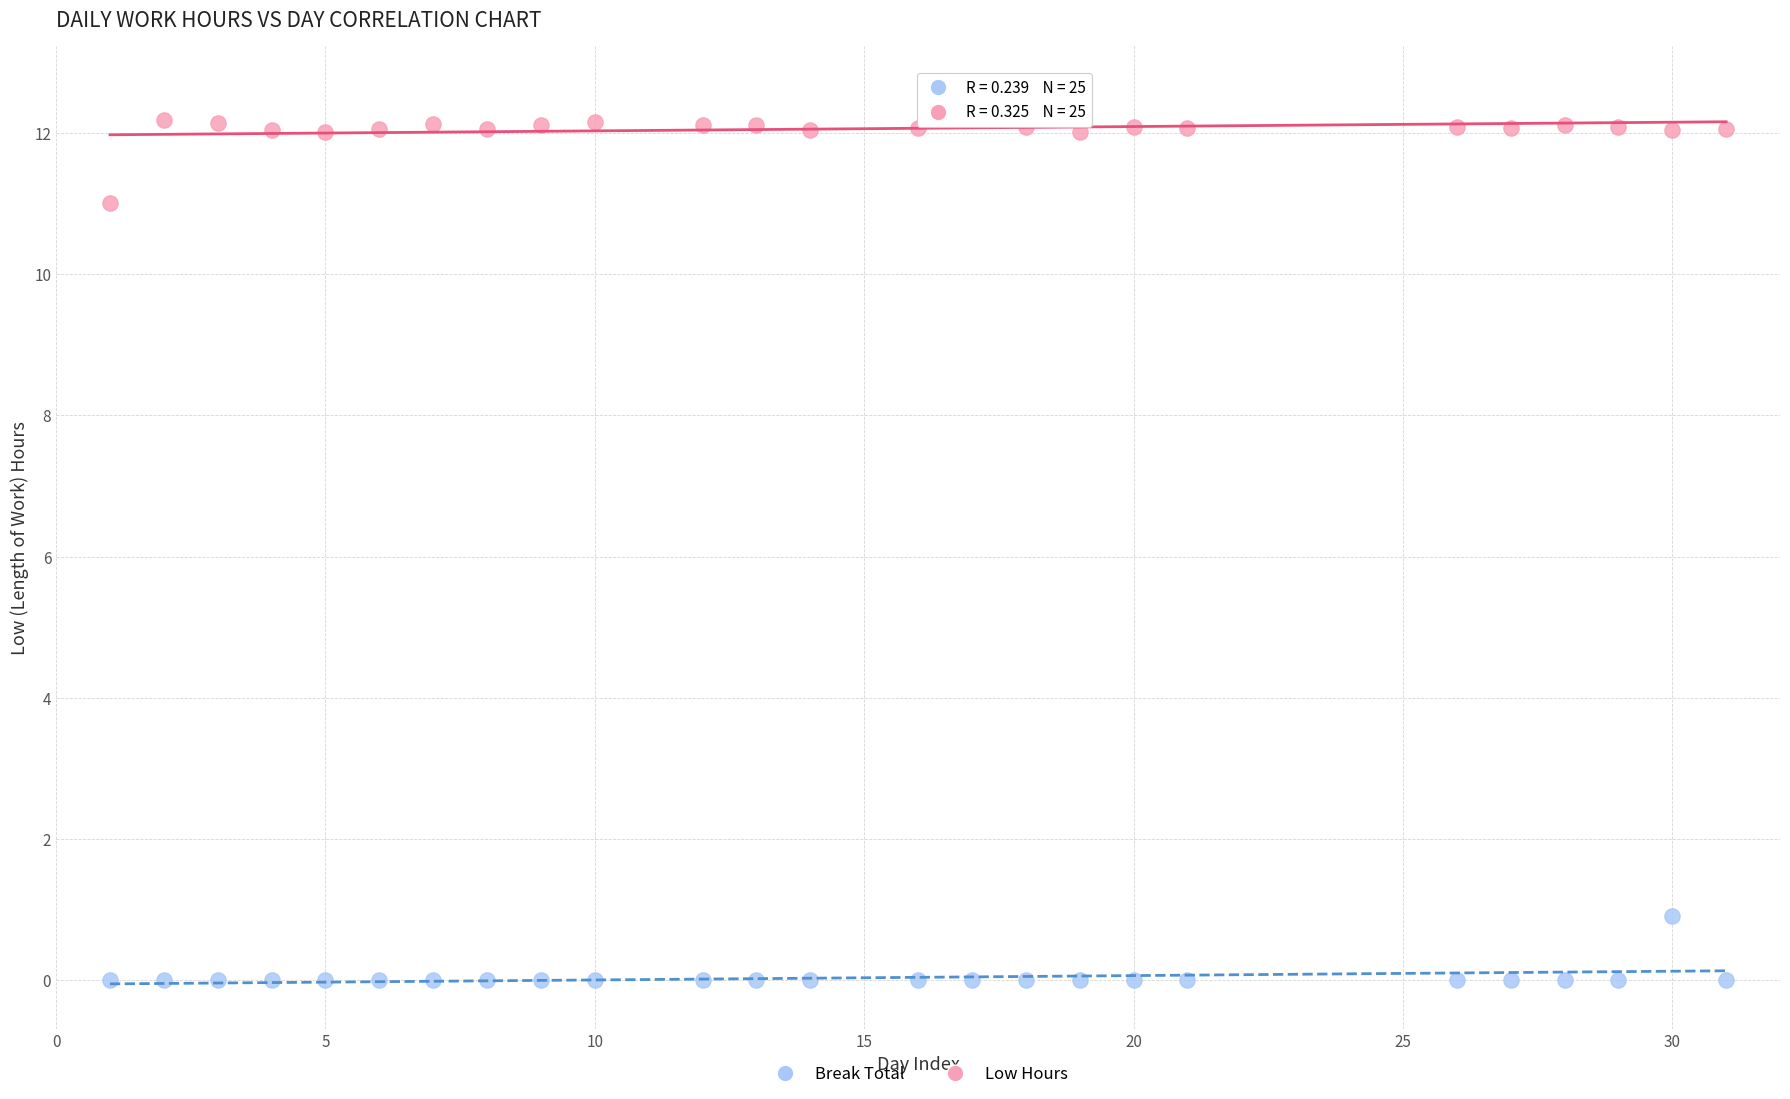

Across all data points, what is the range of X values (max minus min)?

30.0